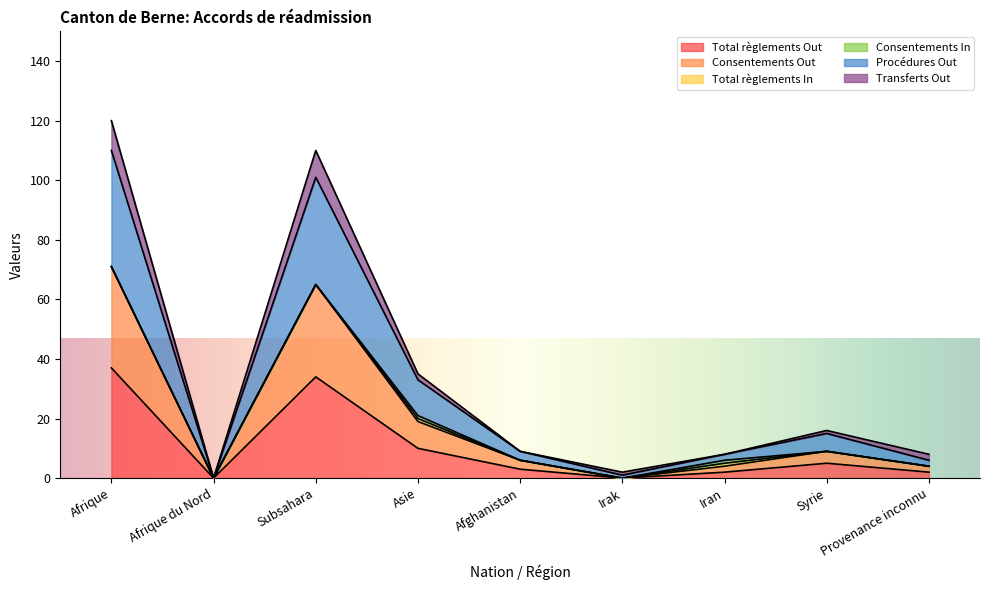

What is the label of the 4th point from the right?

Irak